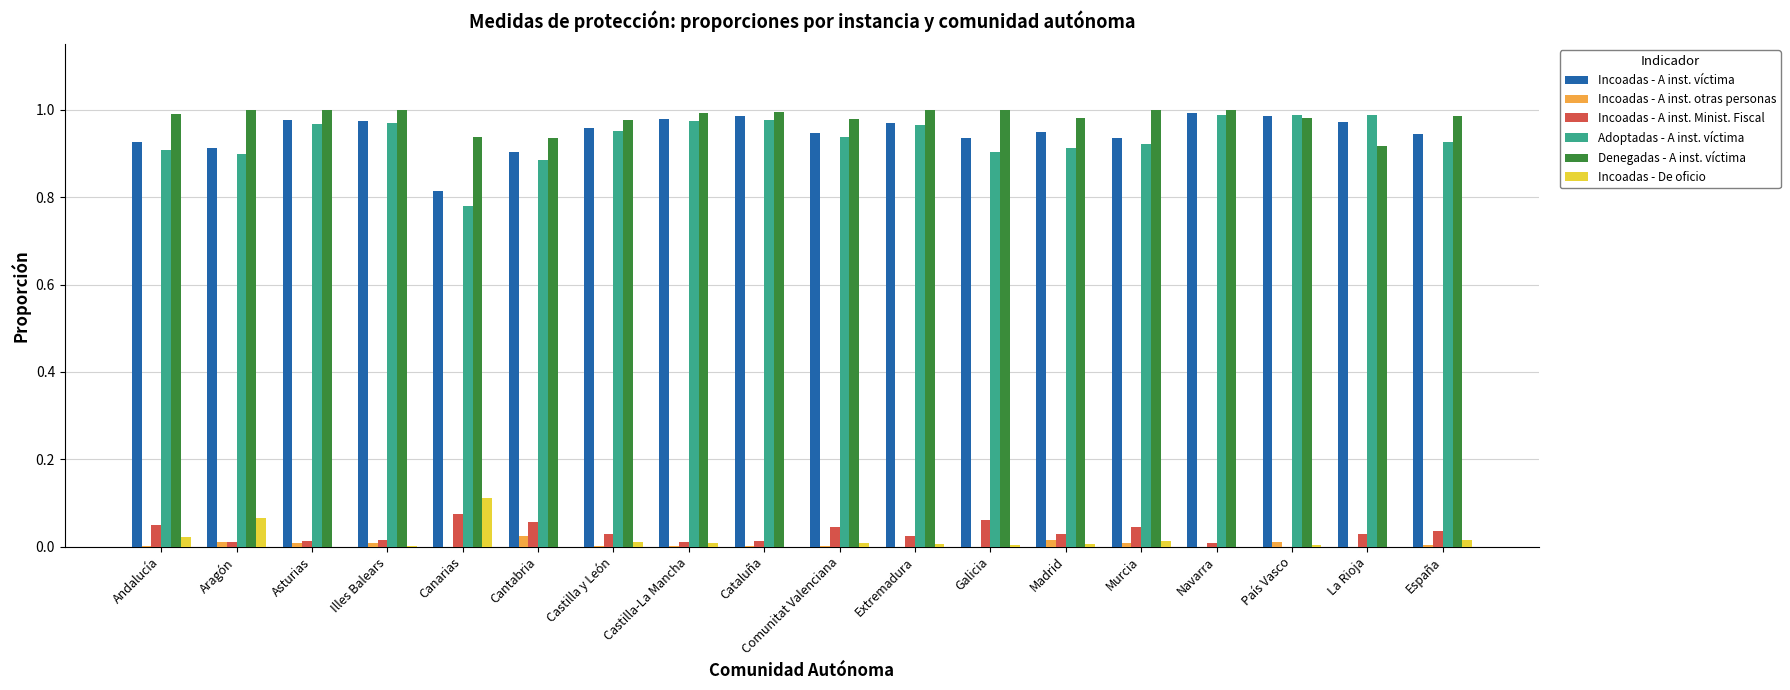

Is it true that Denegadas - A inst. víctima equals 1.0 at Galicia?

True